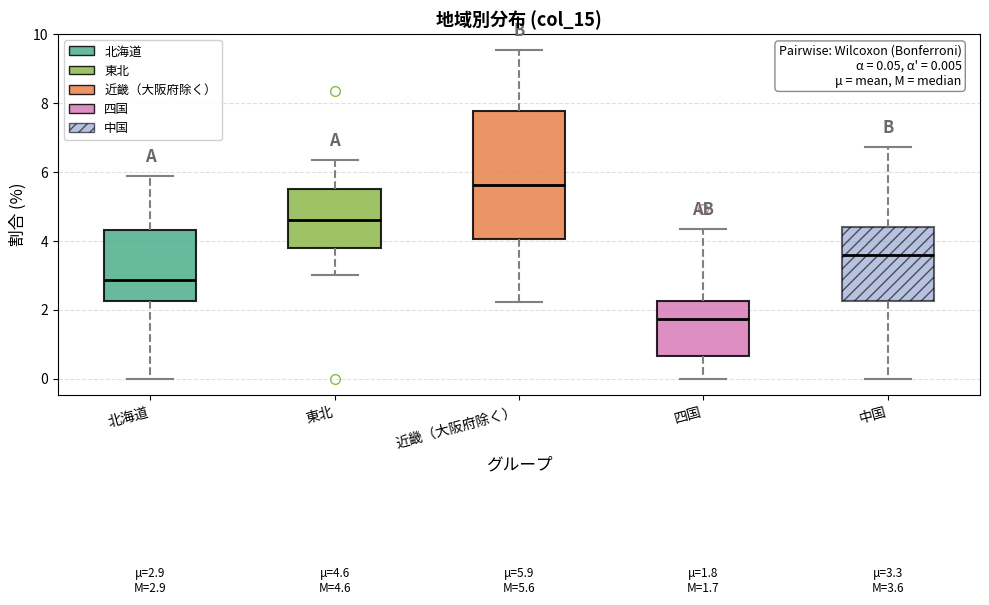

Which box's median line is the lowest?

四国